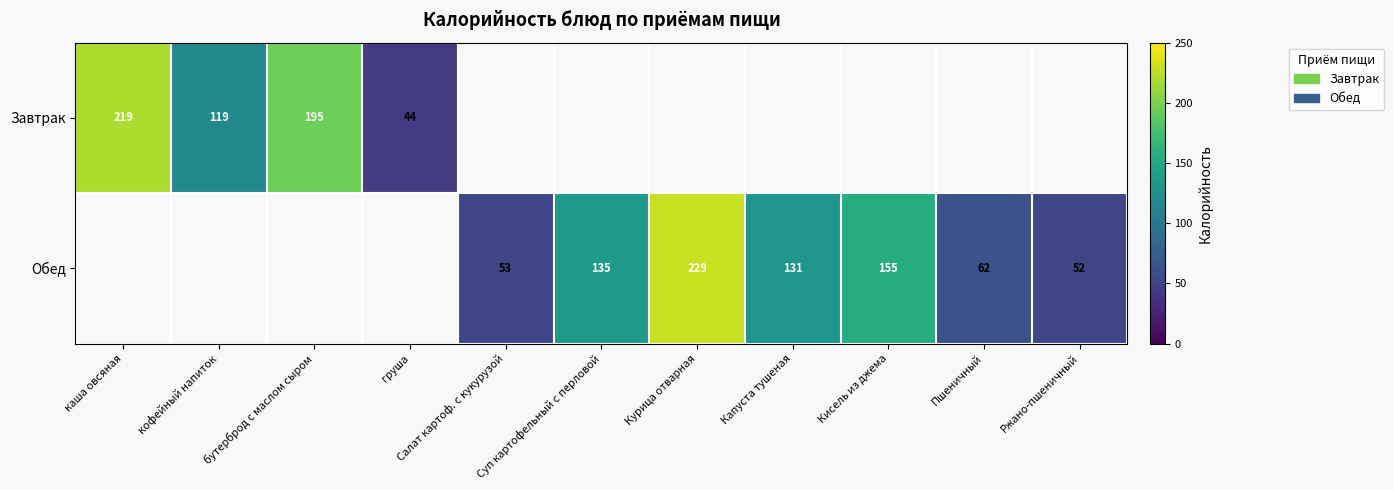

True or false: Обед has a value of 62 at Пшеничный.

True